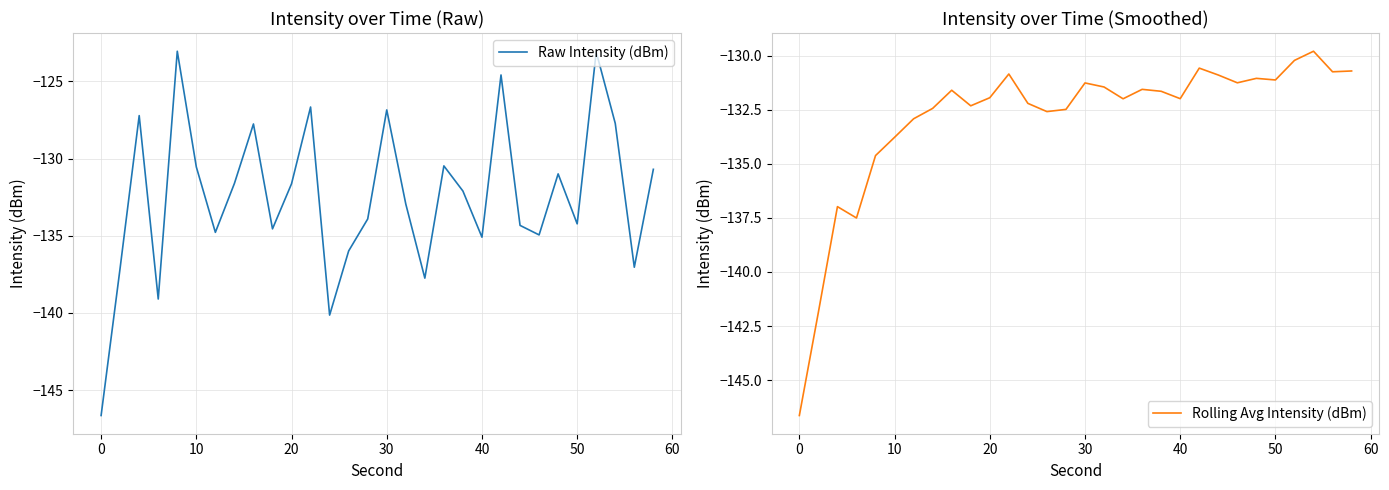

How many lines are shown in the chart?

2